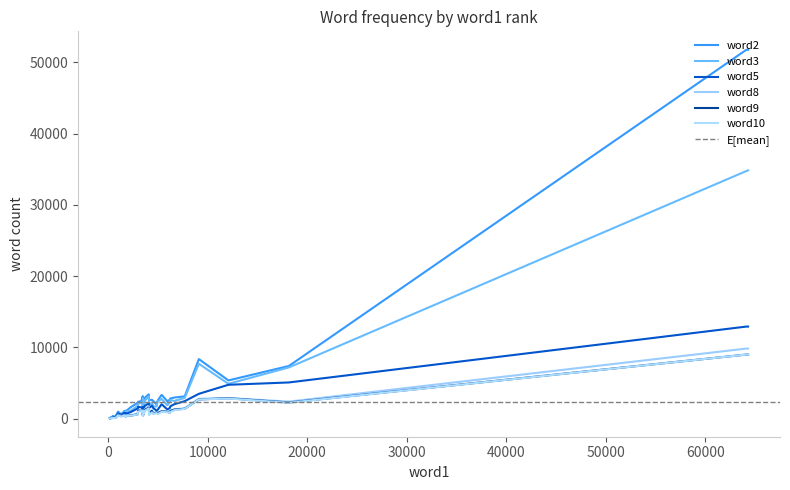

True or false: word3 has more than 2 interior local peaks.

True